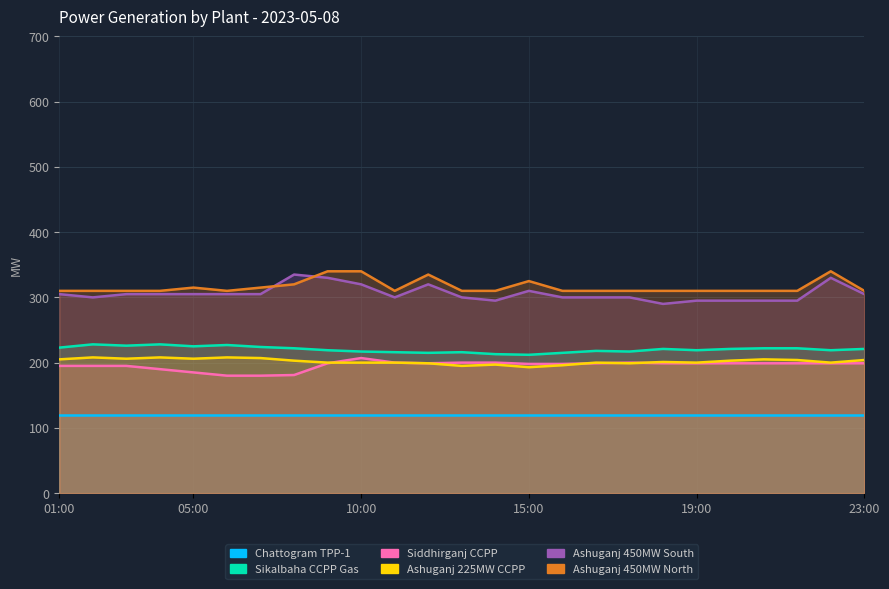

True or false: Ashuganj 450MW South and Sikalbaha CCPP Gas cross at least once.

False